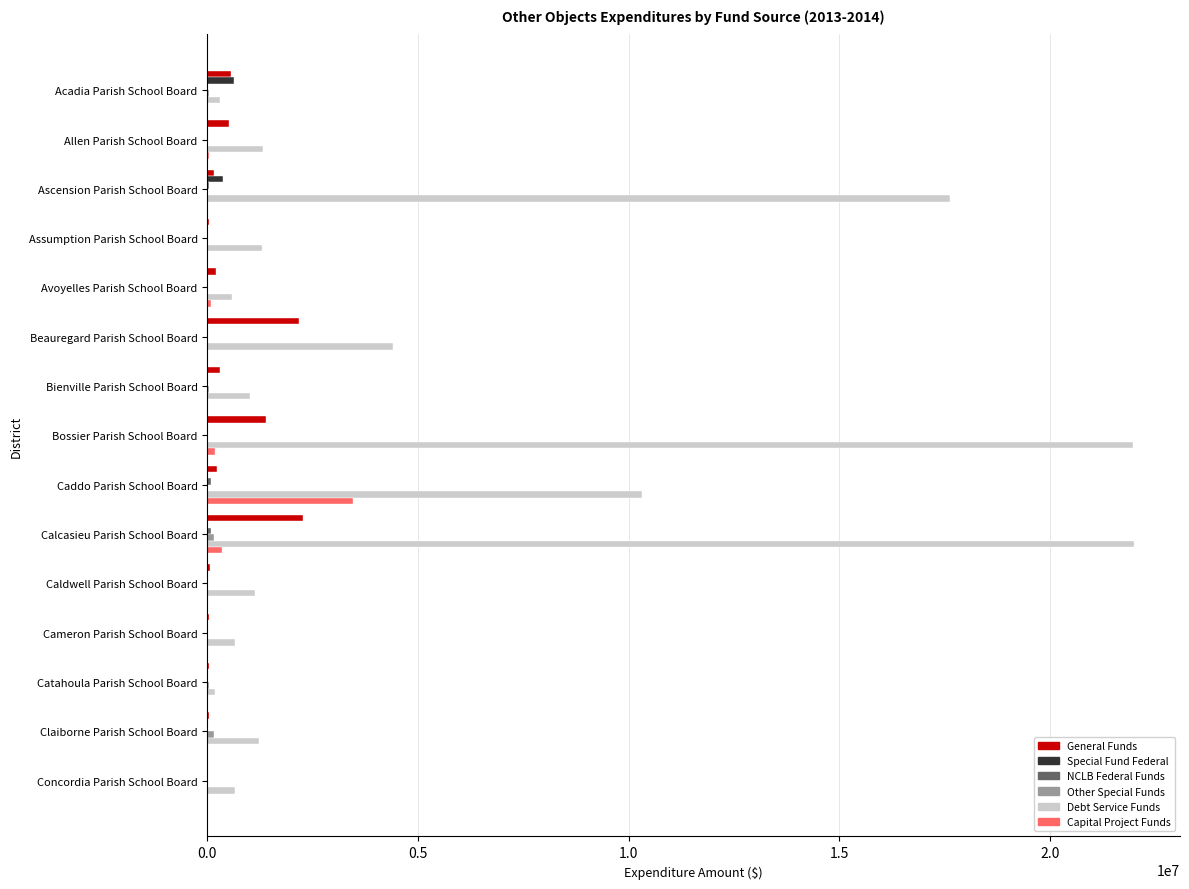

The Capital Project Funds series shows -1555241 at Ascension Parish School Board. True or false?

False